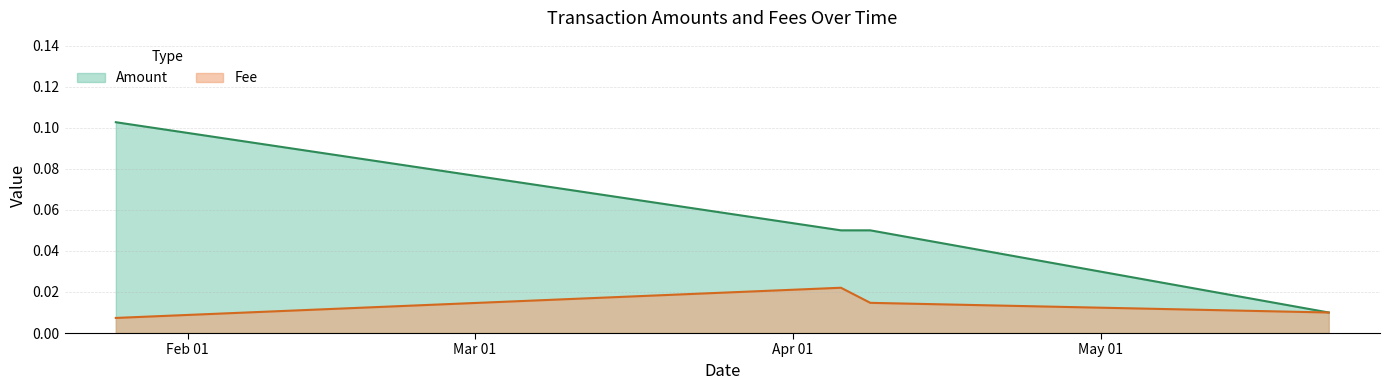

Which series changed the most between 2019-04-05 16:30:37 and 2019-04-08 13:13:55?

Fee